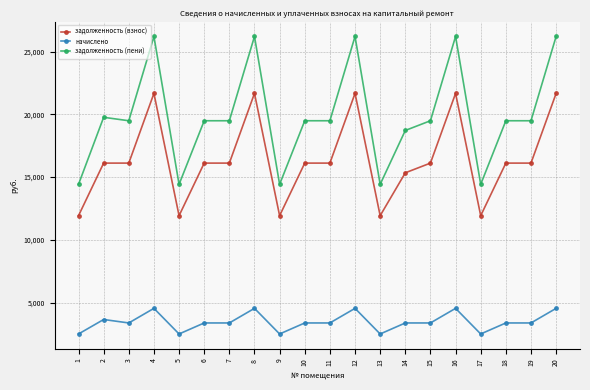

The value of начислено at 9 is 2497.1. True or false?

True